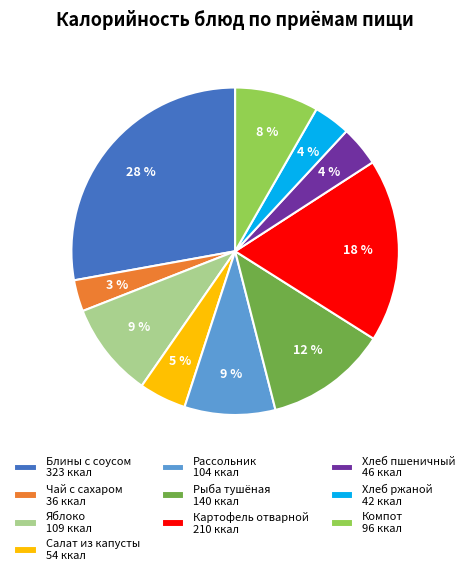

Do Компот 96 ккал and Блины с соусом 323 ккал together represent more than half of the pie?

No